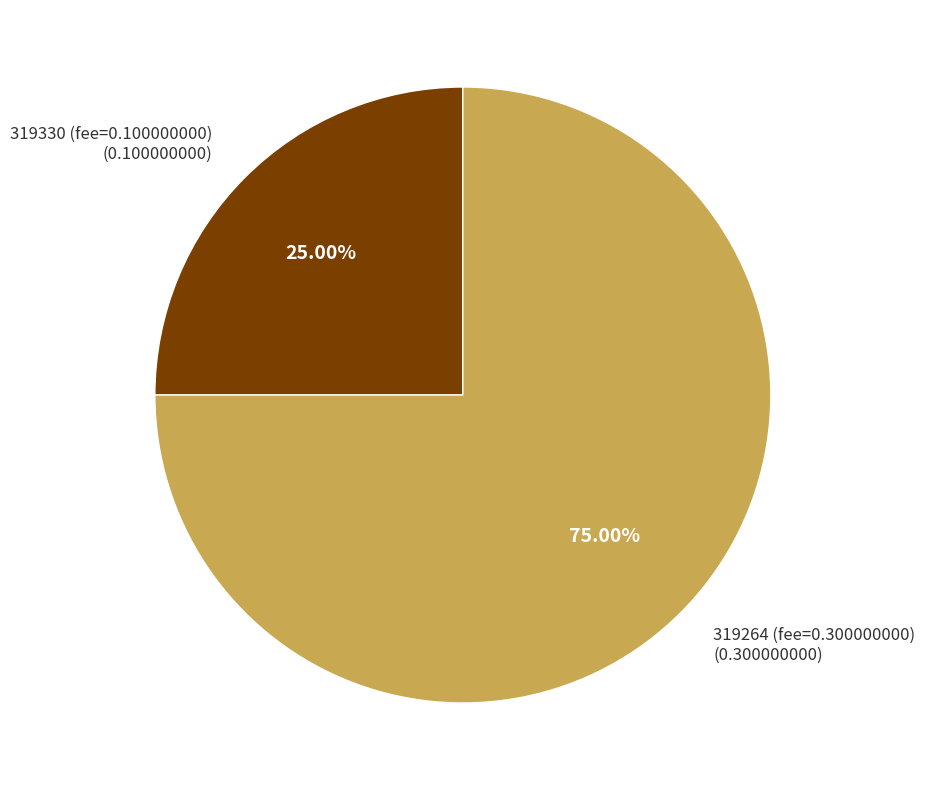

To the nearest percent, what portion does 319264 represent?

75%